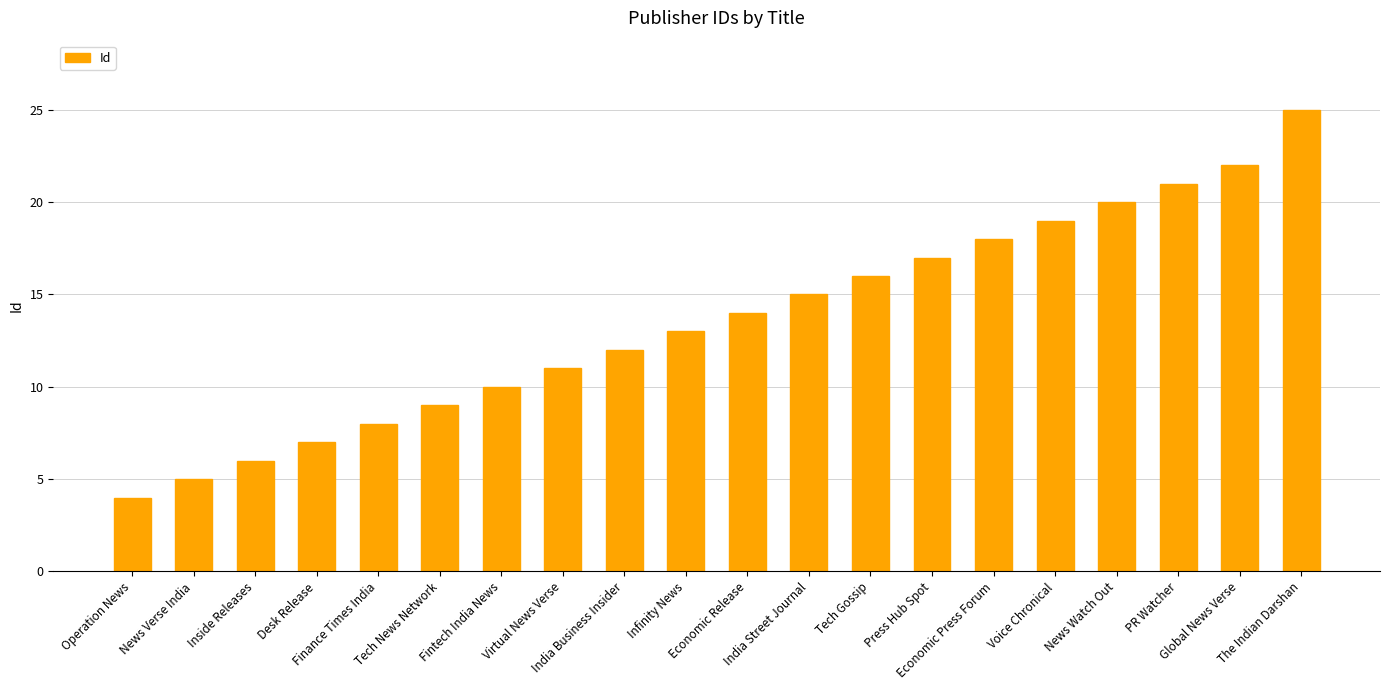

What is the label of the 7th bar from the left?

Fintech India News